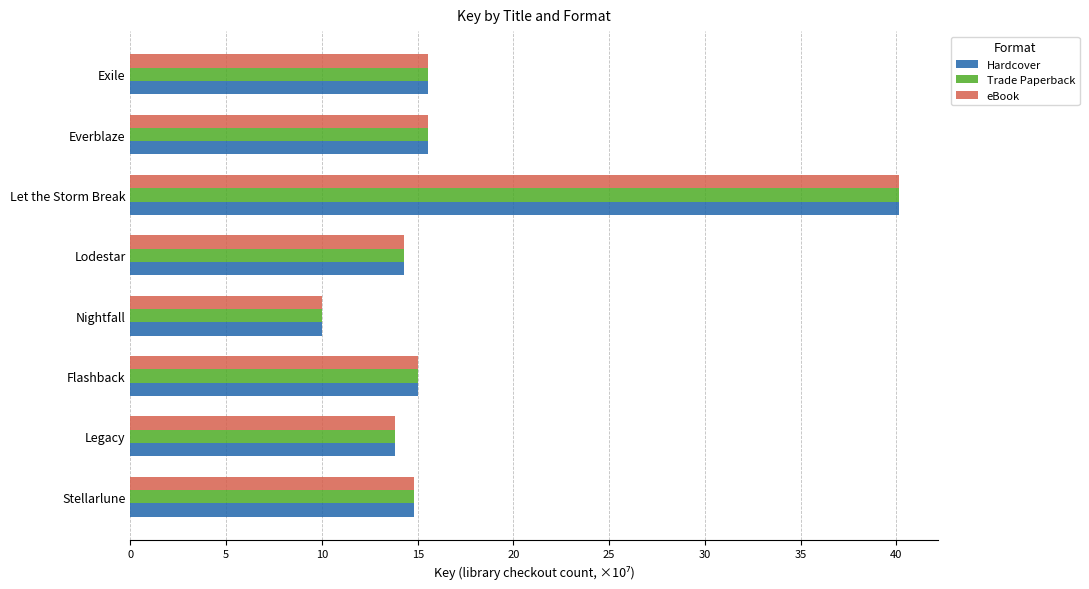

At which label does eBook reach its minimum?

Nightfall